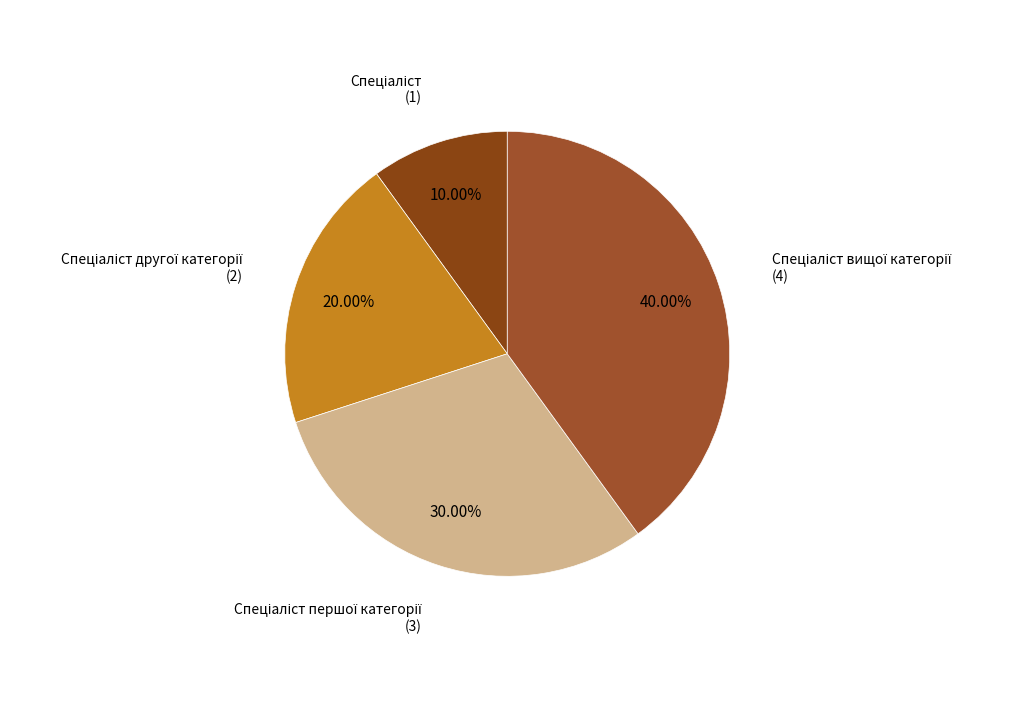

Does any single category account for the majority?

No